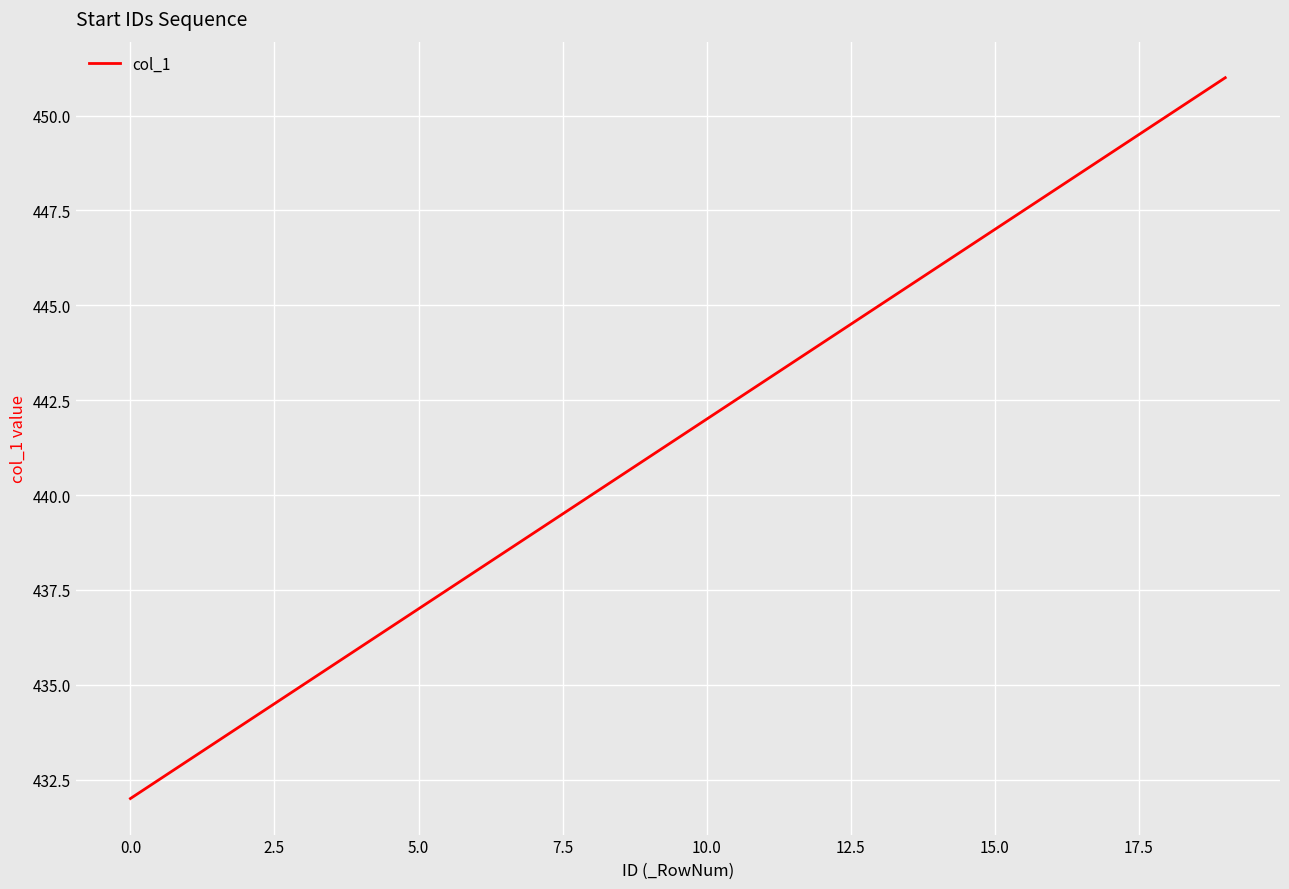

What is the smallest value displayed?

432